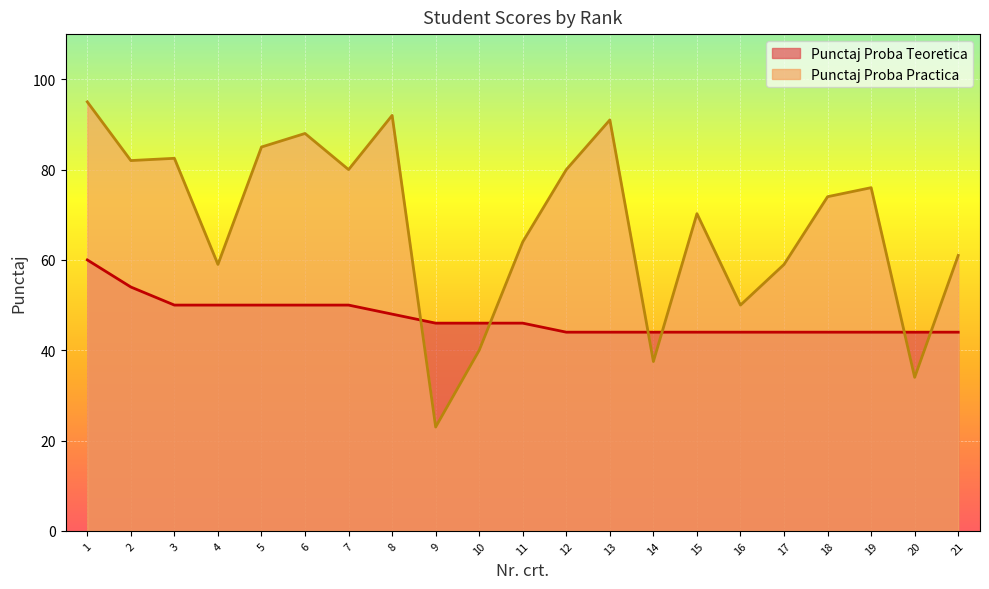

Is the value of Punctaj Proba Teoretica at 15 greater than the value of Punctaj Proba Practica at 17?

No